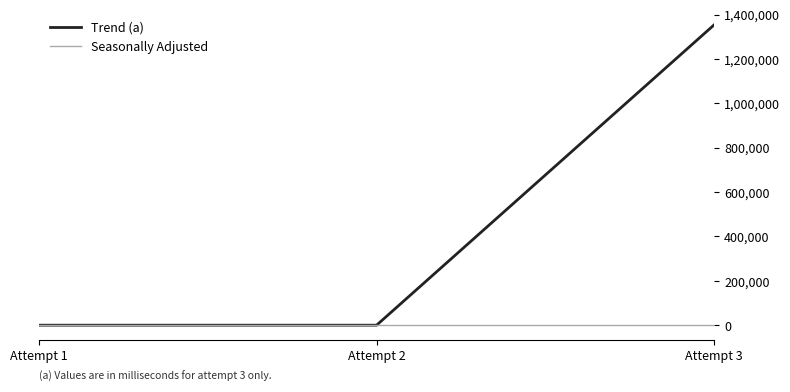

True or false: Trend (a) has a value of 856366 at Attempt 2.

False